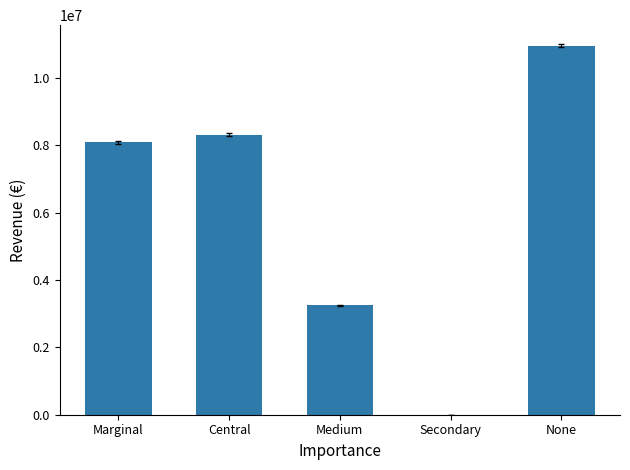

Is it true that the value at Secondary is 6765587?

False